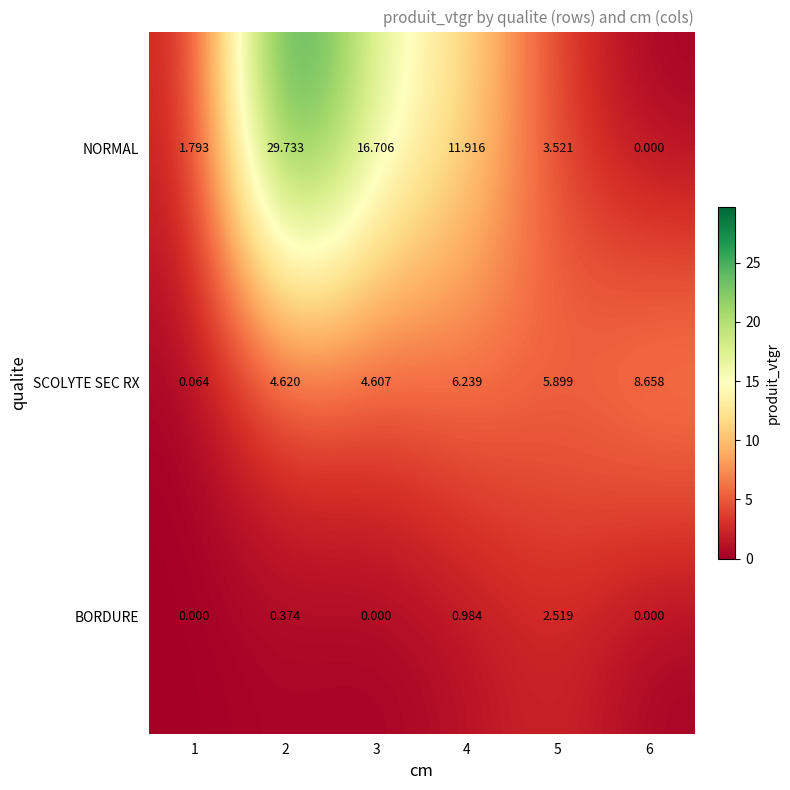

Is the value of NORMAL at 1 greater than the value of SCOLYTE SEC RX at 2?

No